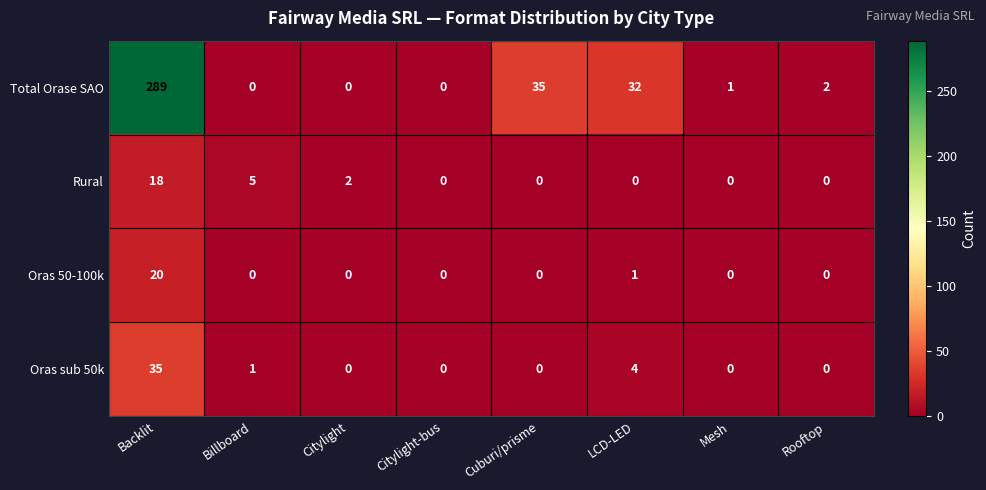

What is the difference between the highest and lowest values at Backlit?

271